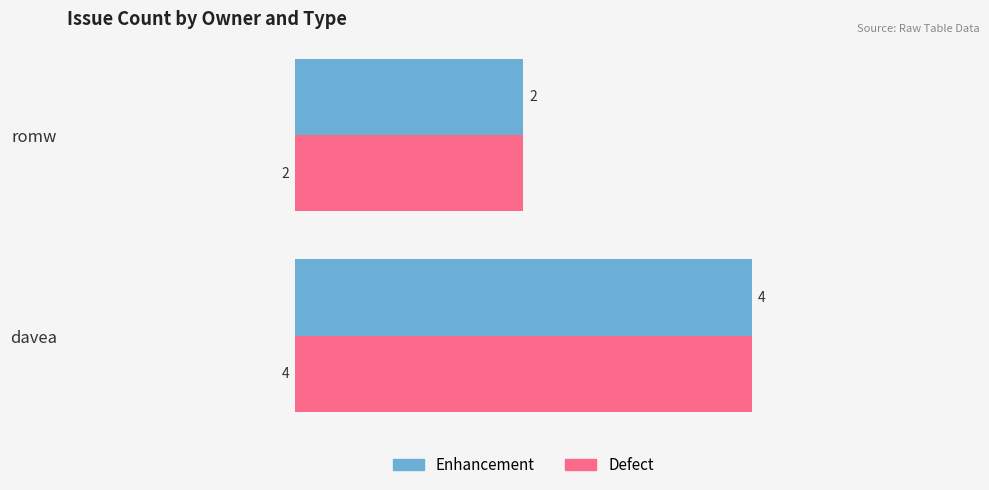

Is the value of Enhancement at davea greater than the value of Defect at romw?

Yes